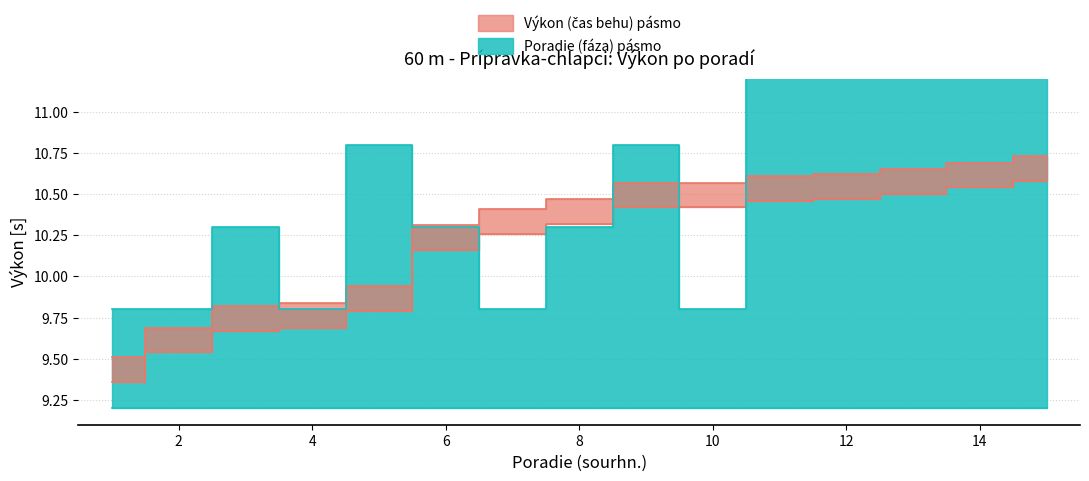

Reading left to right, list all the values displayed in this chart.

Výkon: 9.5	9.7	9.8	9.8	9.9	10.3	10.4	10.5	10.6	10.6	10.6	10.6	10.7	10.7	10.7
Poradie (fáza): 9.8	9.8	10.3	9.8	10.8	10.3	9.8	10.3	10.8	9.8	11.3	11.8	12.3	12.8	11.3